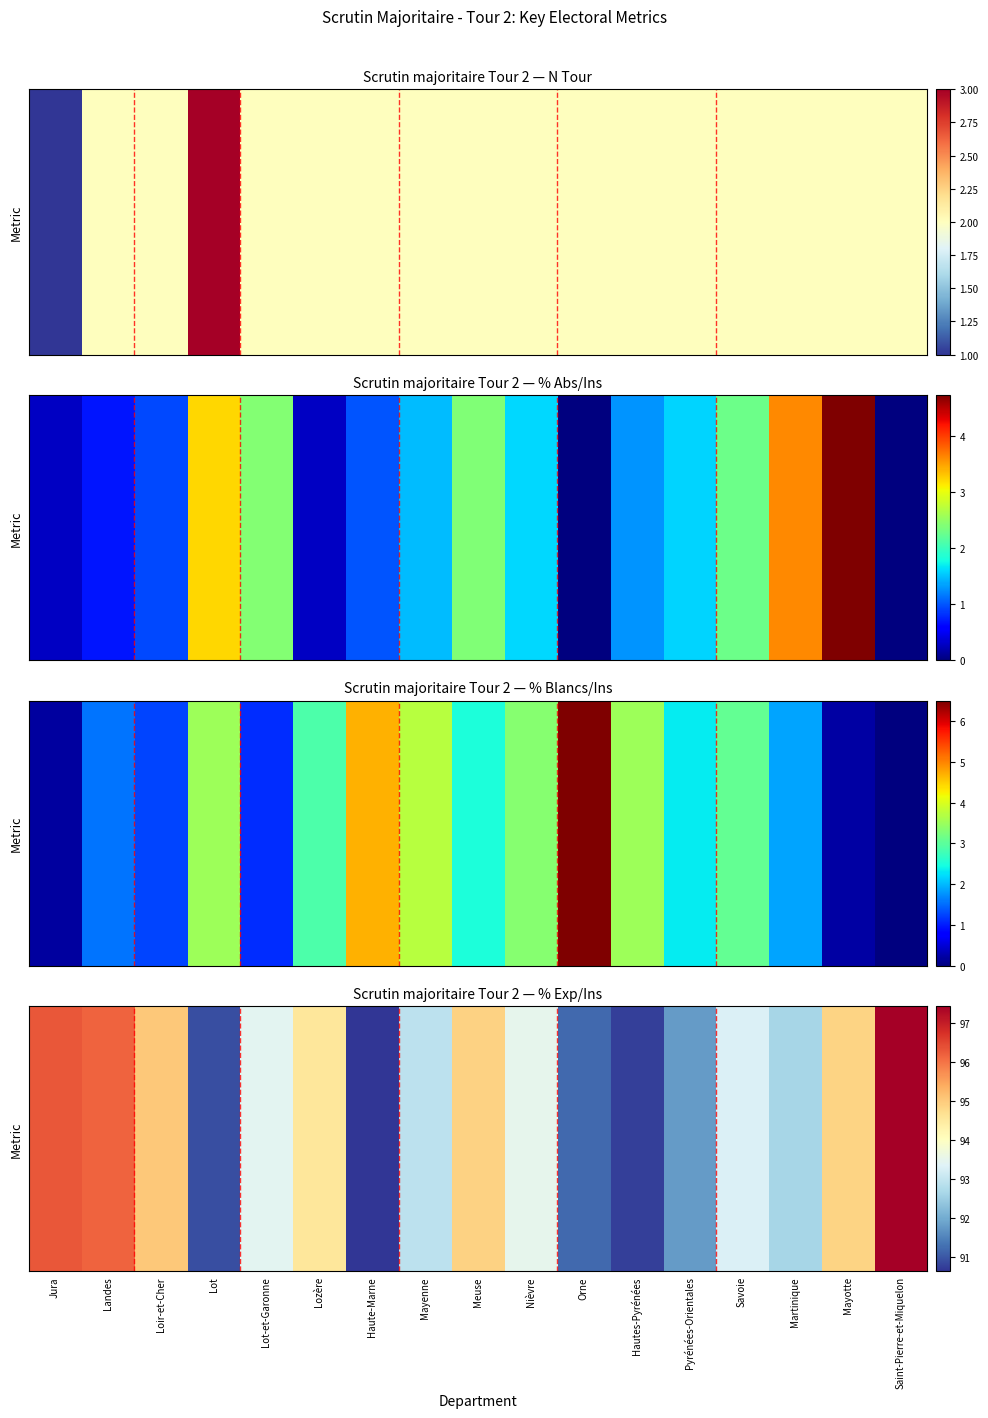

Which has a higher value, Lozère or Orne?

Lozère